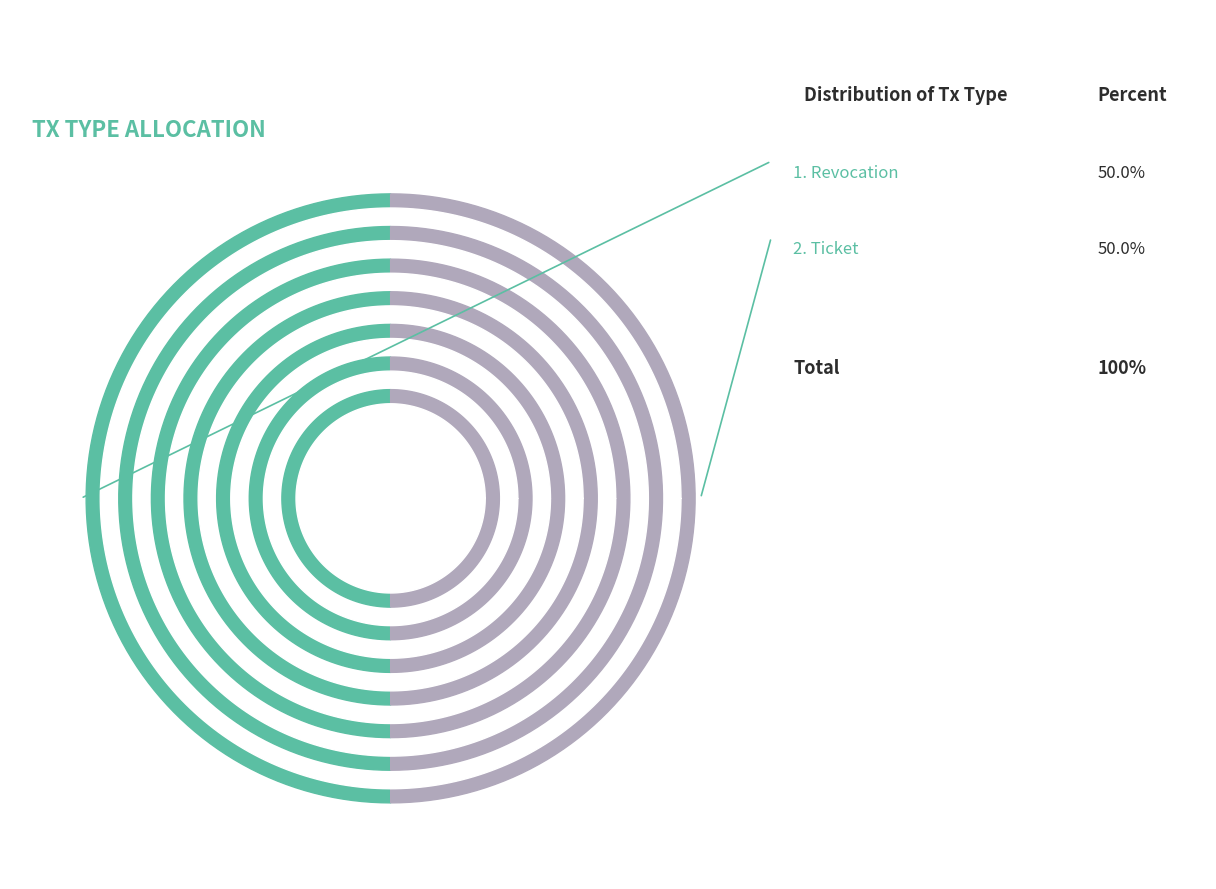

What is the largest slice in the pie chart?

Revocation